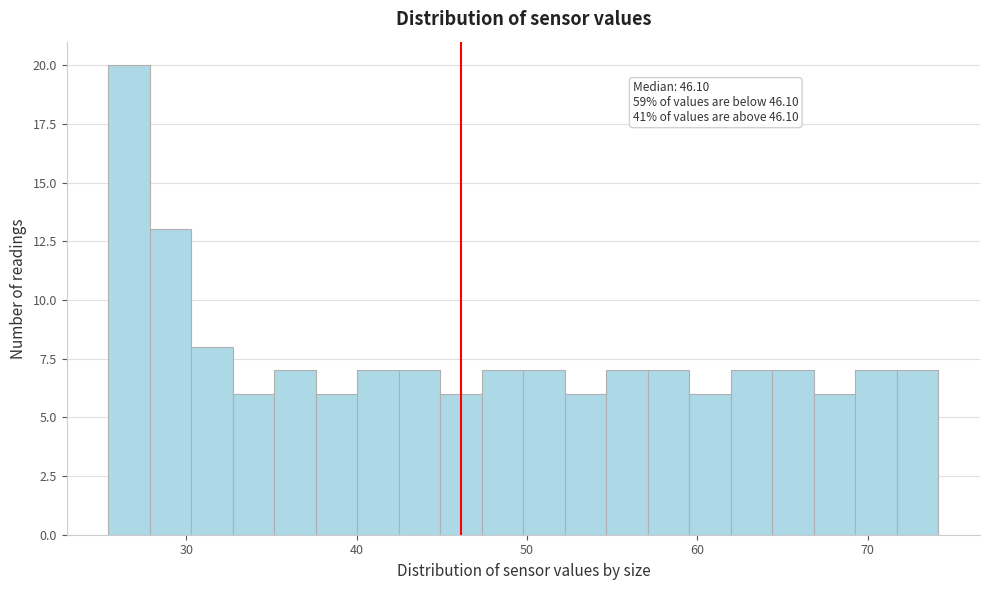

Around what value on the x-axis is the tallest bar? Give the approximate position of its centre, as read against the axis.

27